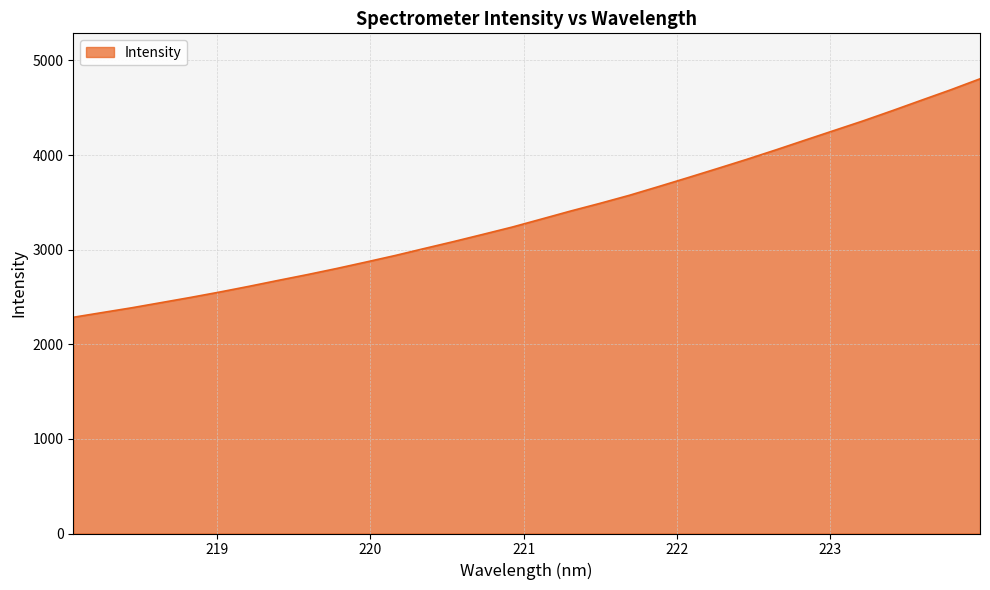

What is the sum of all values?

108021.7